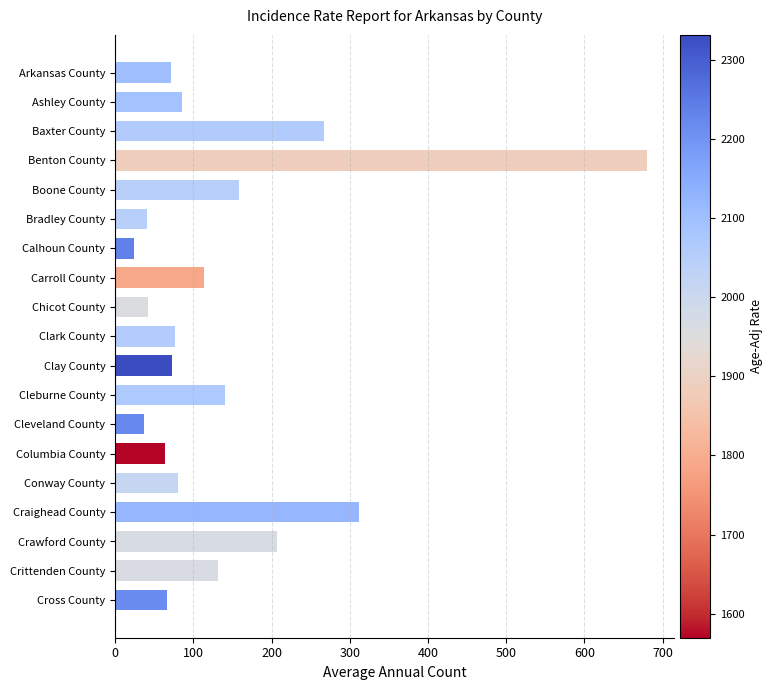

What is the label of the 3rd bar from the bottom?

Crawford County